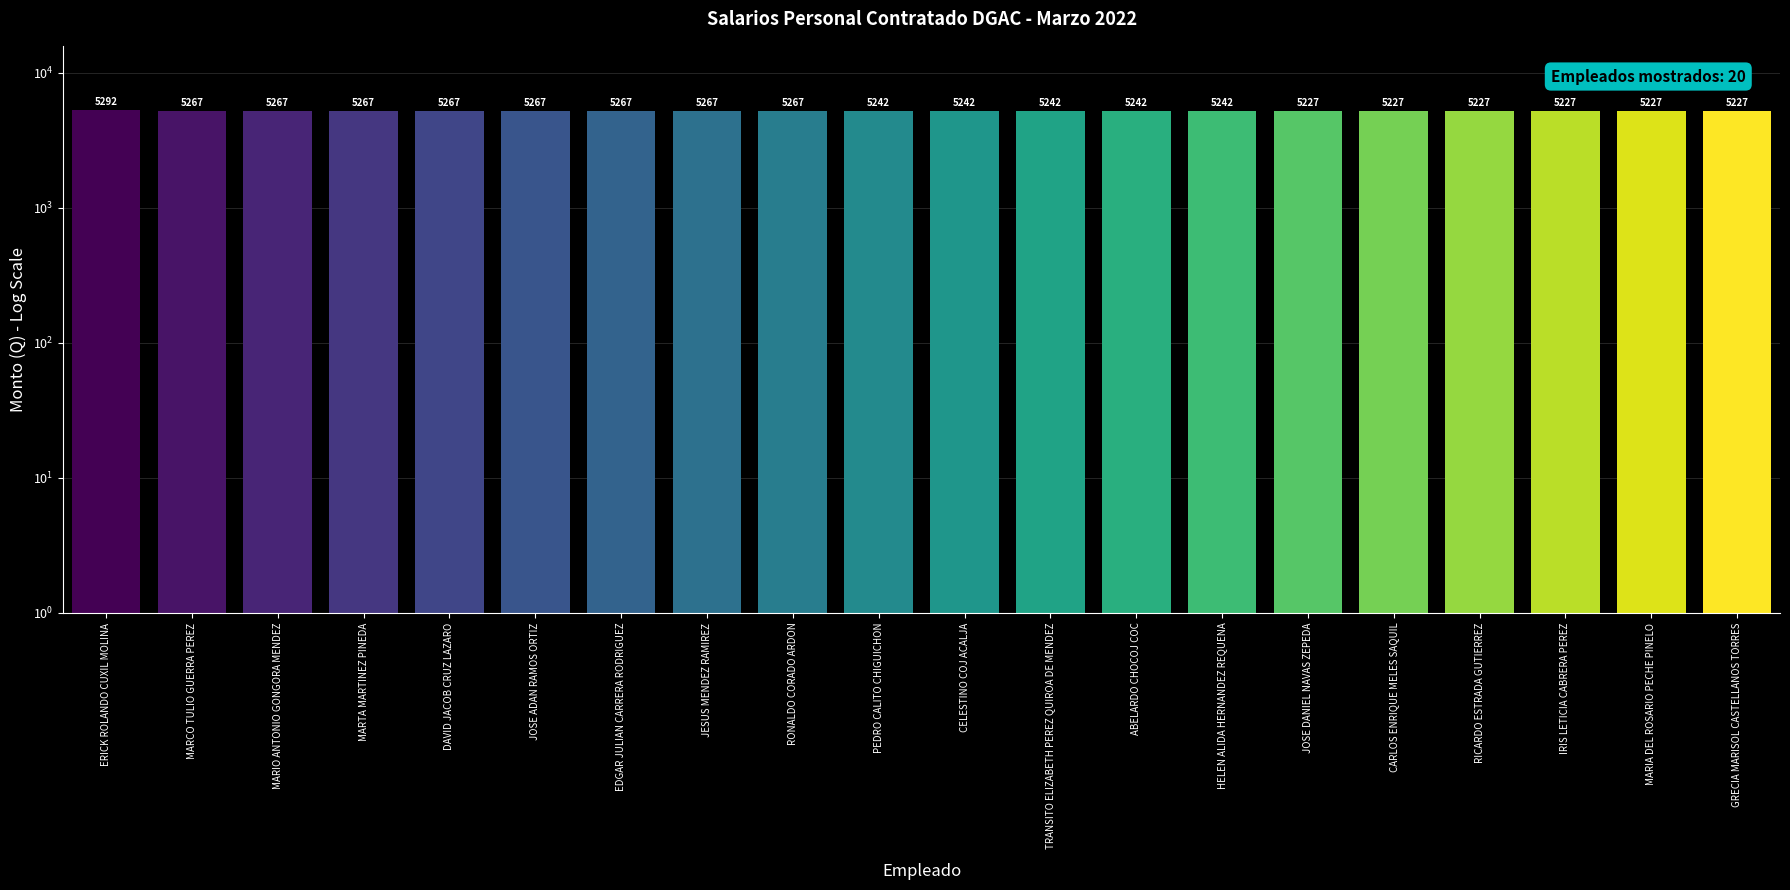

Where is the data nearest to the value 5259?

MARCO TULIO GUERRA PEREZ